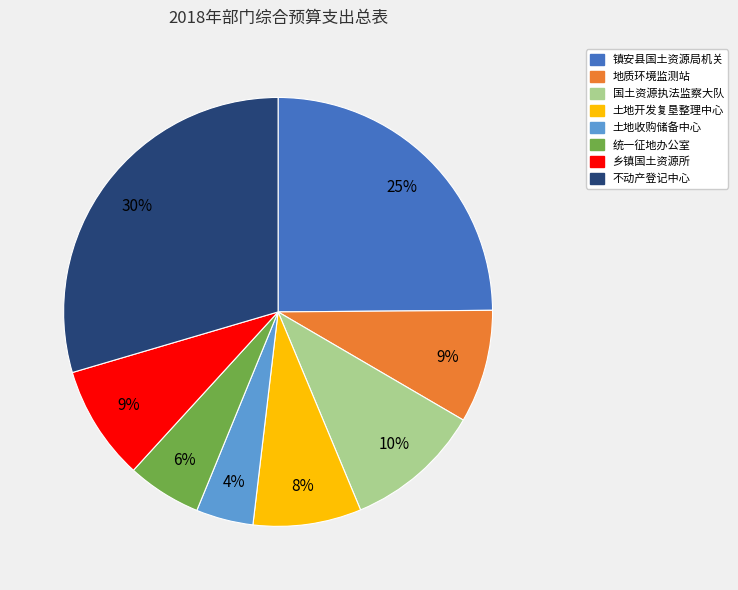

Which has a higher value, 统一征地办公室 or 镇安县国土资源局机关?

镇安县国土资源局机关